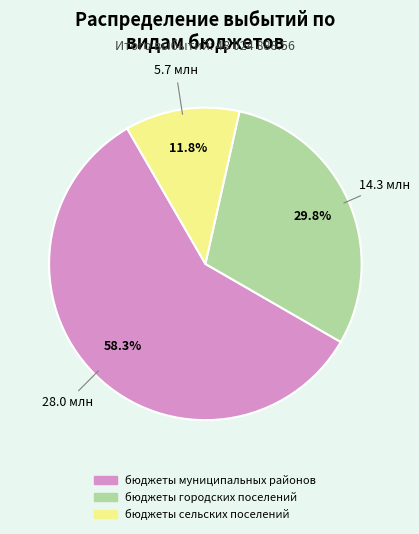

To the nearest percent, what percentage of the pie is бюджеты муниципальных районов?

58%